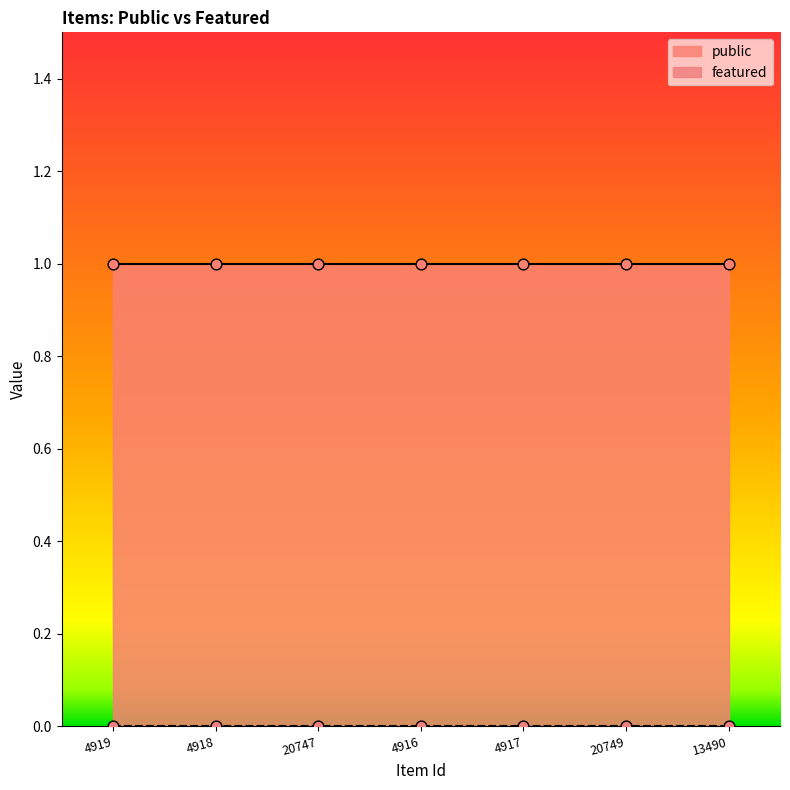

Which series contains the lowest Y value?

featured